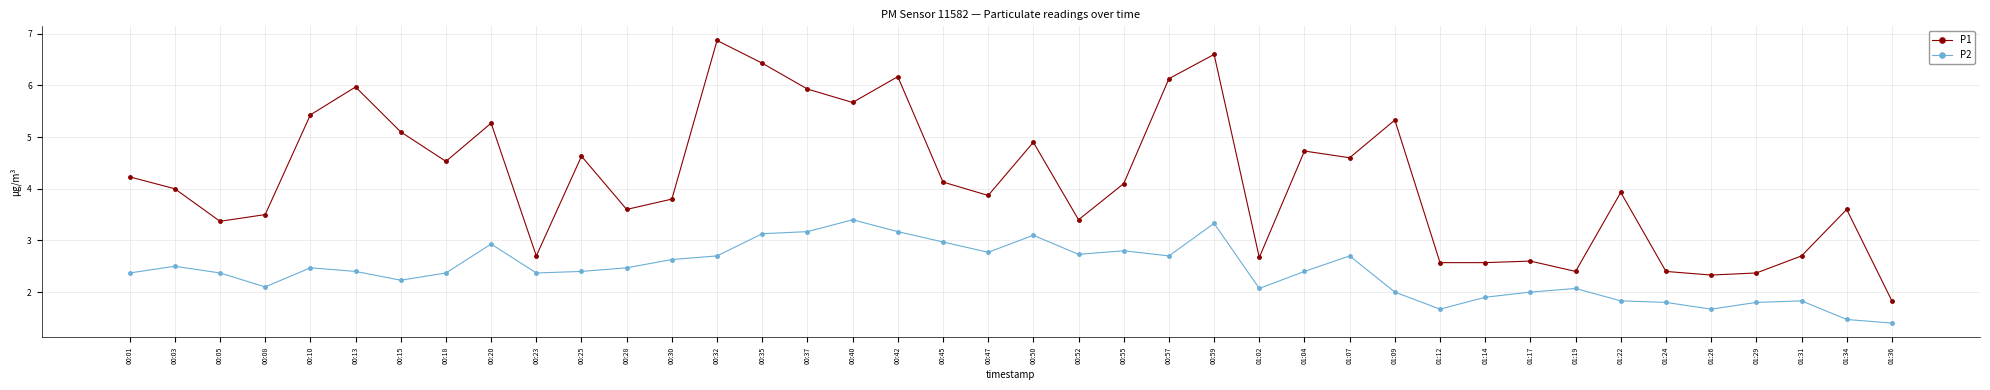

What is the label of the 3rd point from the left?

00:05